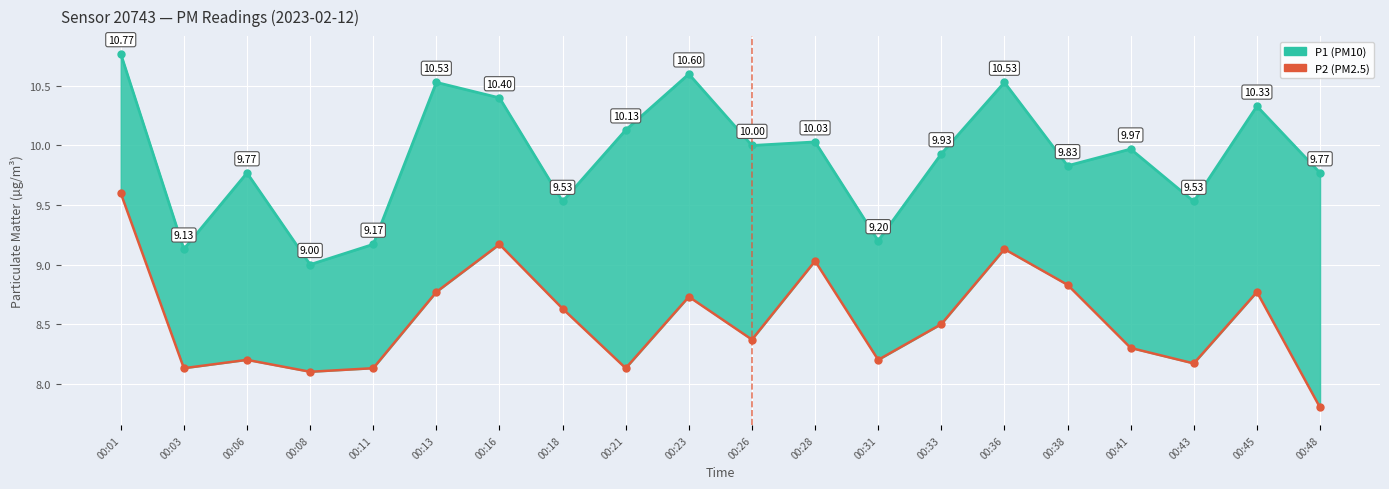

Count the number of categories in the chart.

20